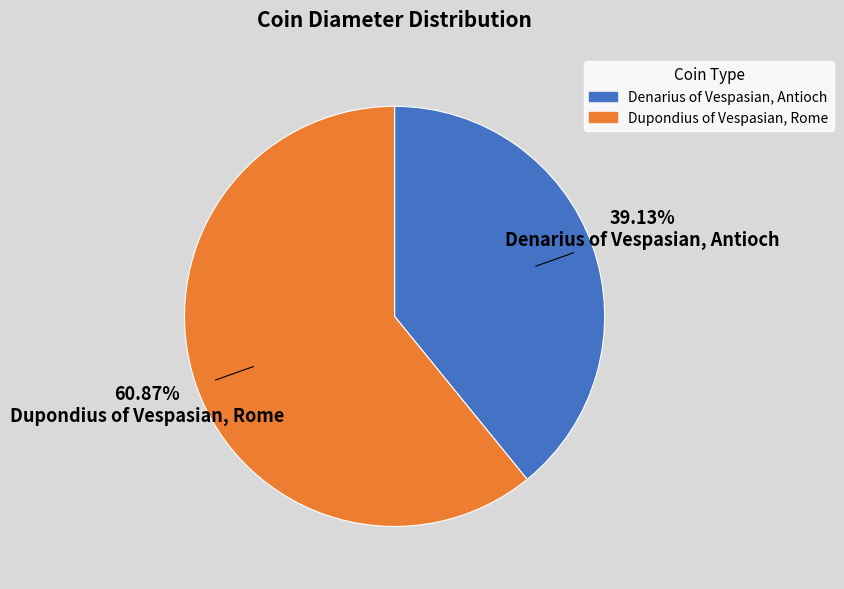

What portion of the pie excludes Dupondius of Vespasian, Rome?

39.1%